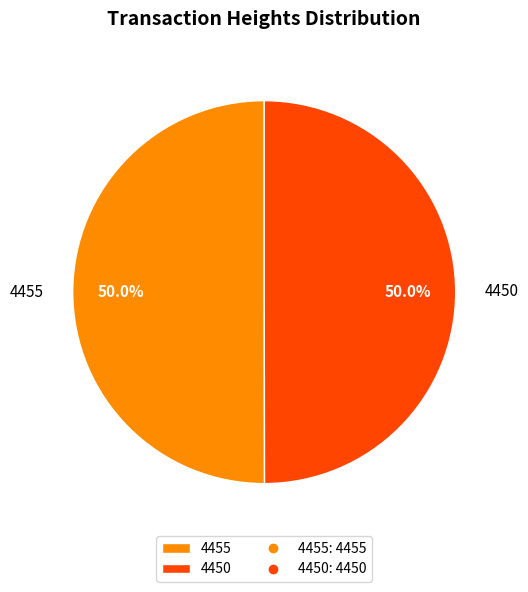

What is the ratio of the value at 4455 to the value at 4450?

1.0